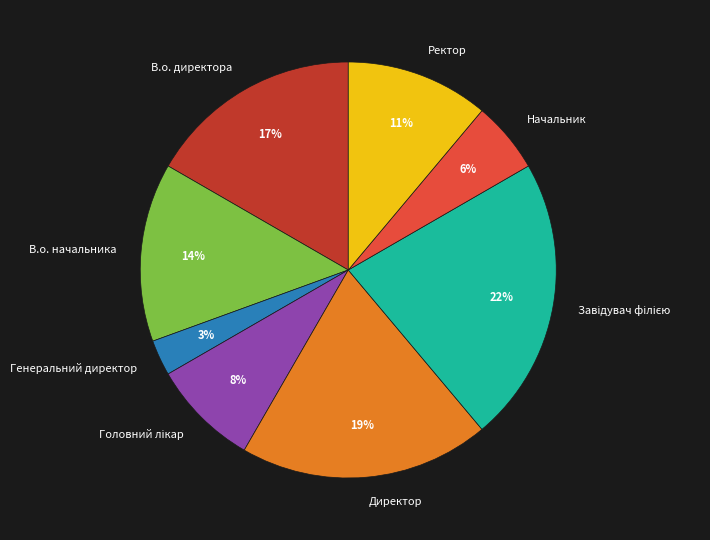

To the nearest percent, what percentage of the pie is Ректор?

11%